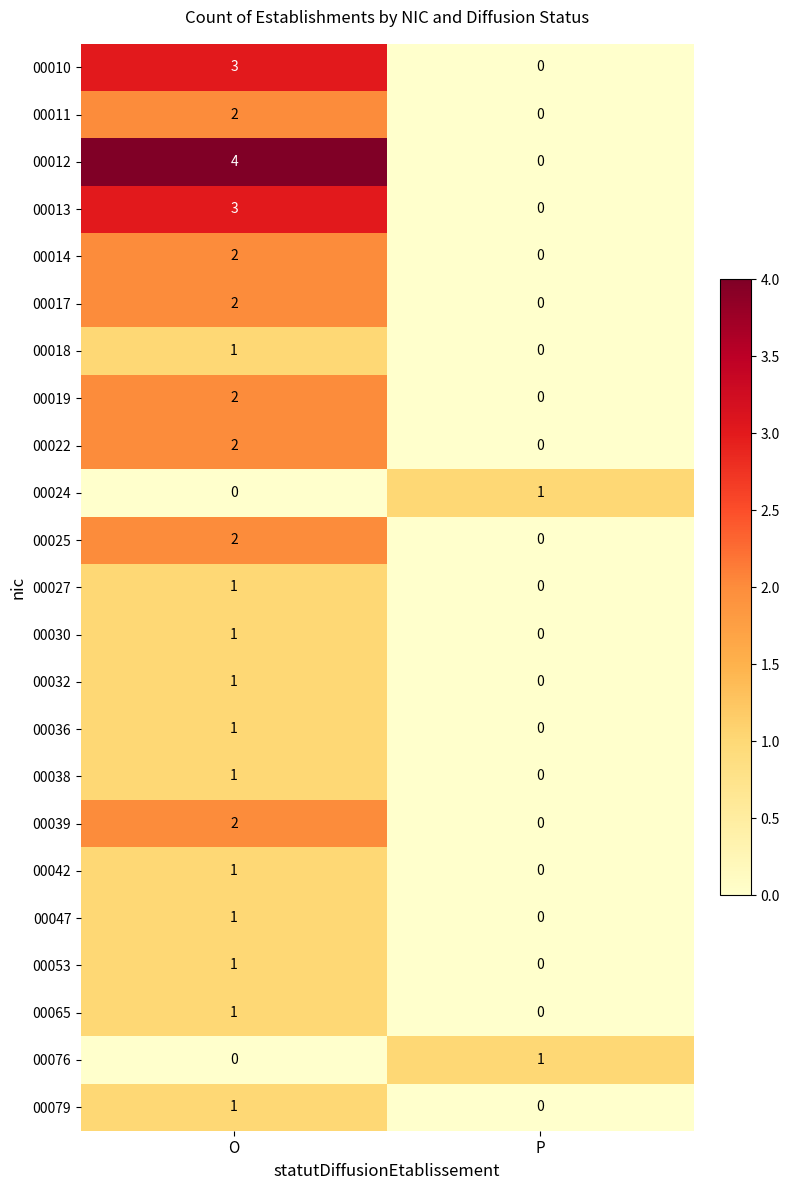

What is the total value across all series at O?

35